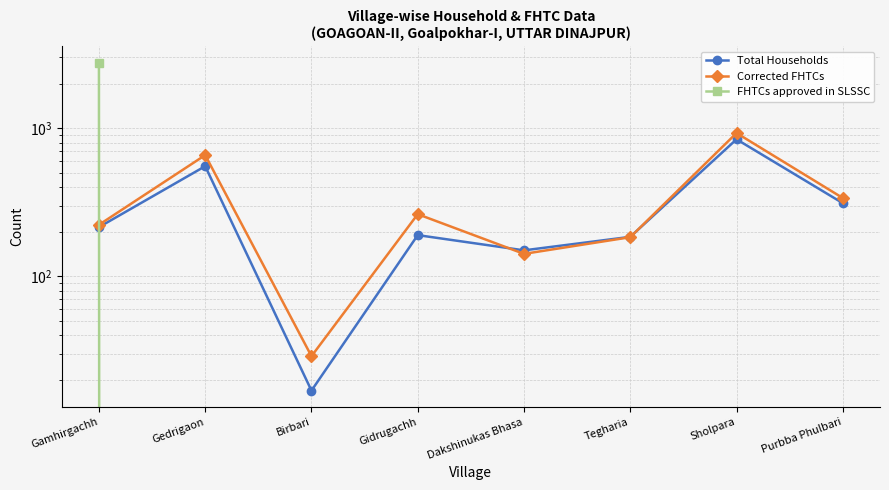

The FHTCs approved in SLSSC series shows 0 at Gidrugachh. True or false?

True